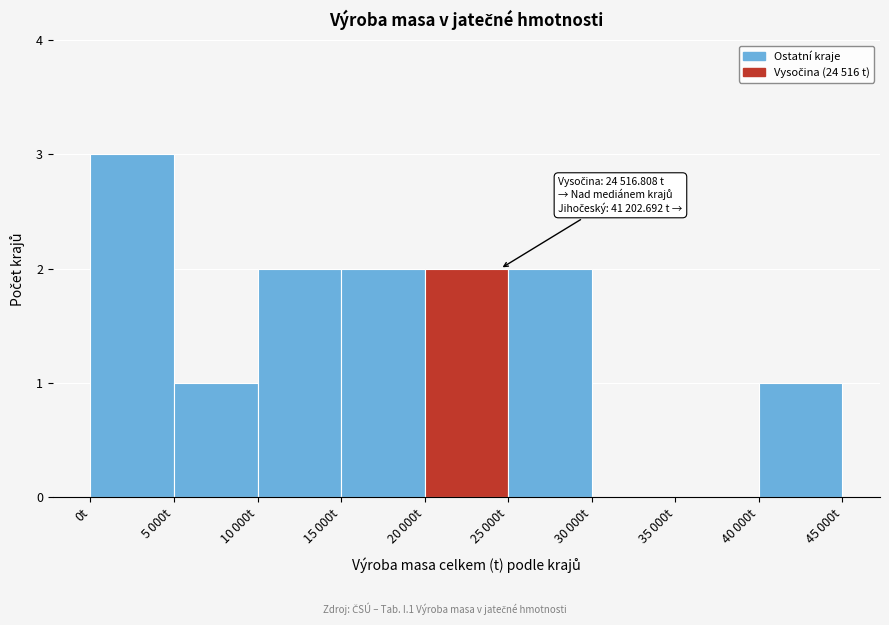

What is the sum of all values?

13